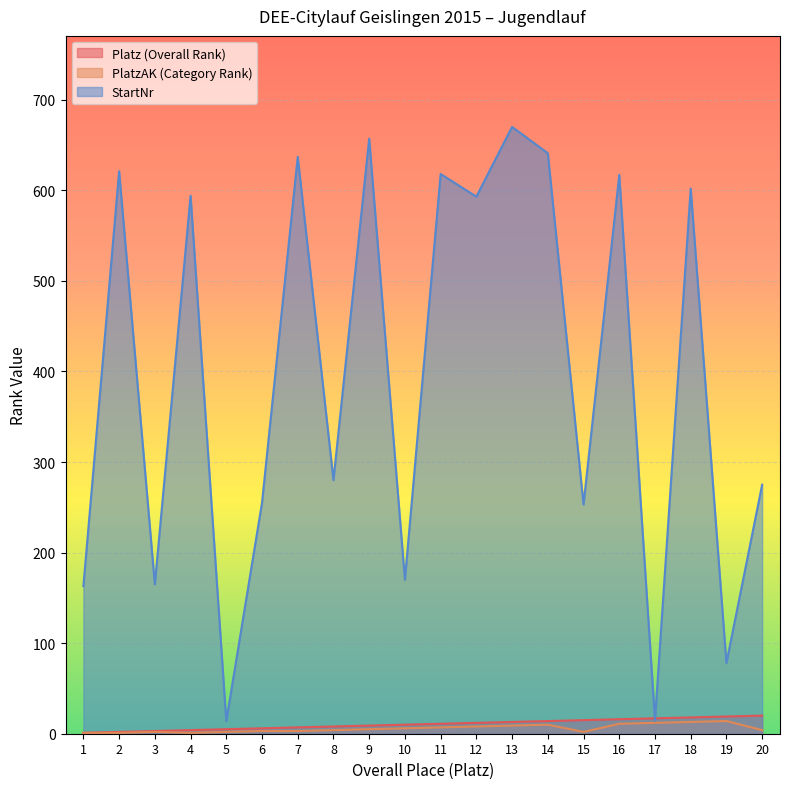

How many lines are shown in the chart?

3